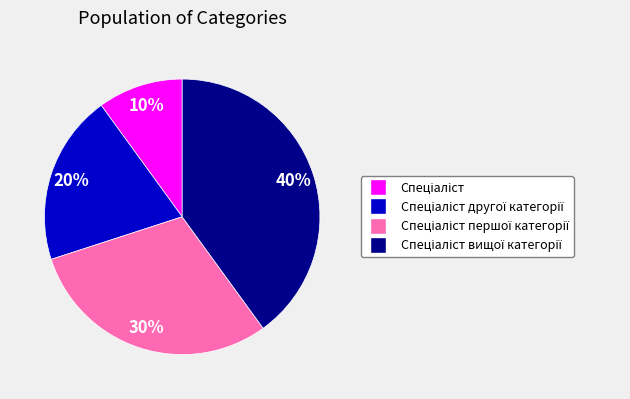

How many slices are in this pie chart?

4